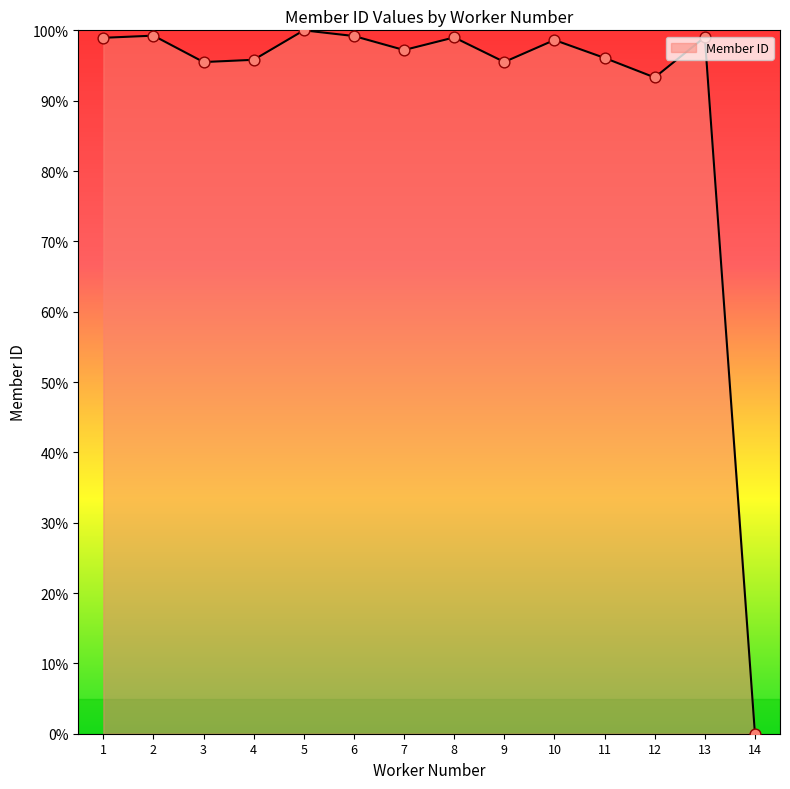

Between 5 and 7, which is larger?

5